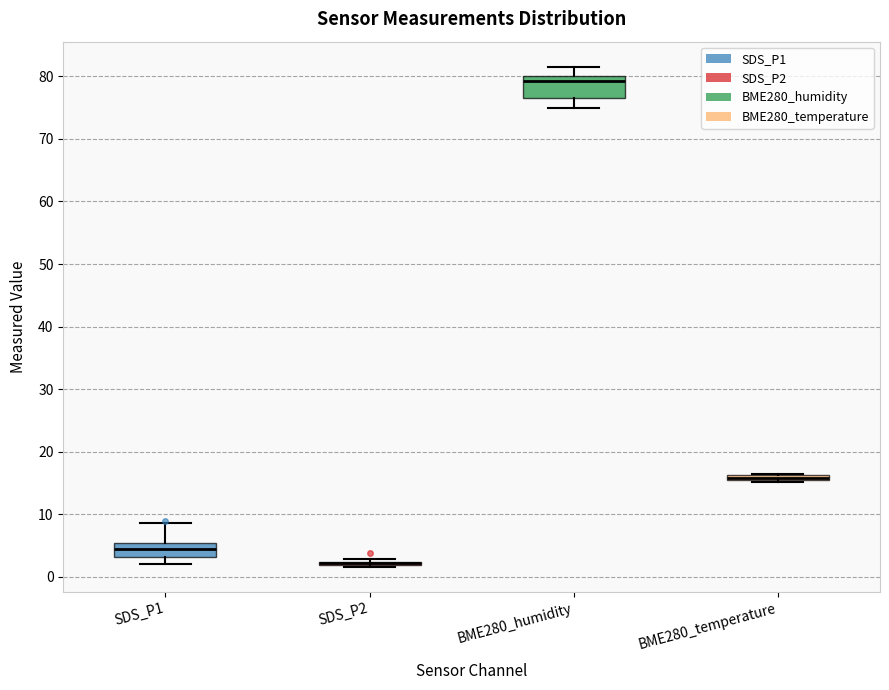

Comparing the boxes themselves (not the whiskers), which one is the tallest?

BME280_humidity